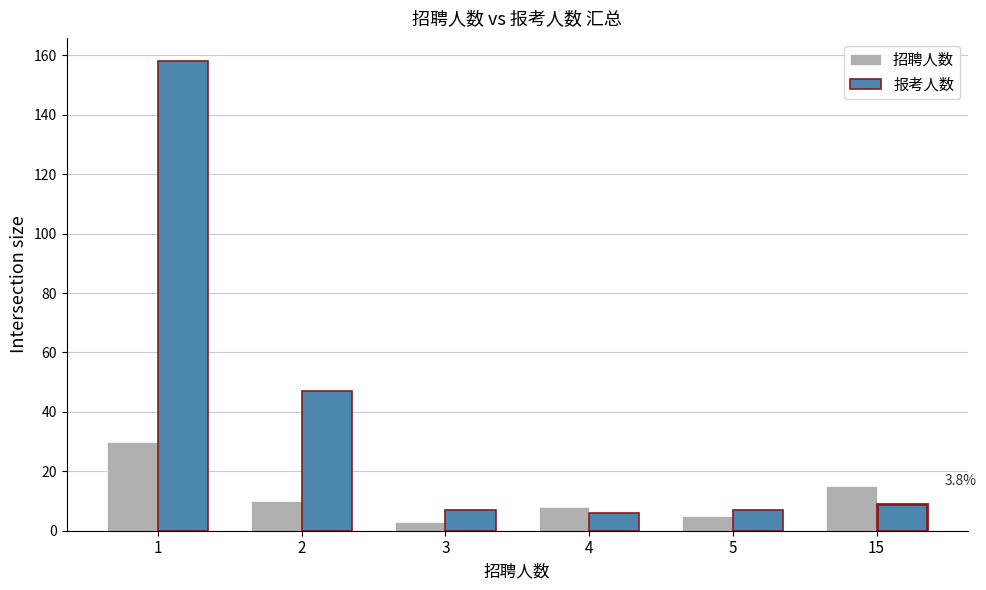

At which category is the sum across all series the highest?

1